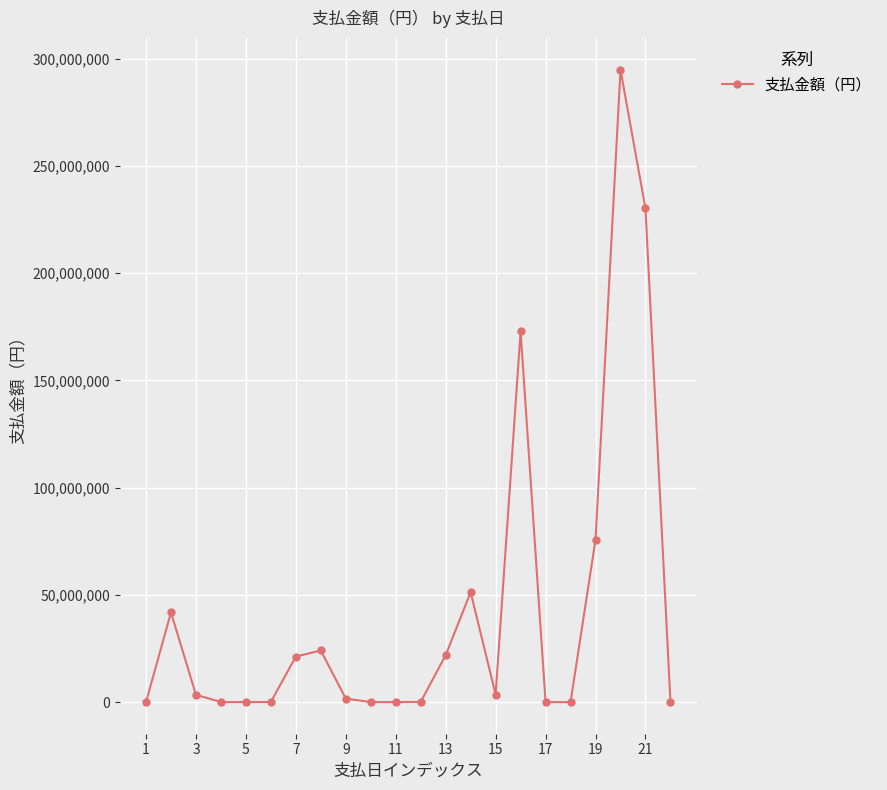

What is the difference between the second highest and second lowest values?

230217974